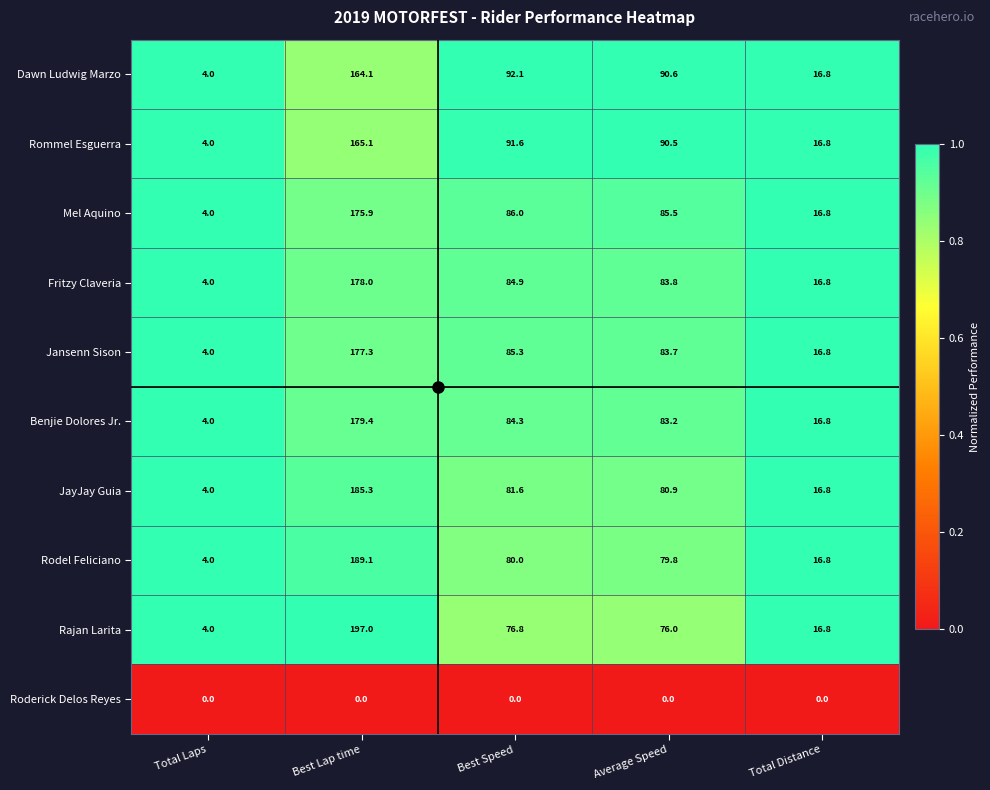

What is the sum of all Mel Aquino values?

368.2